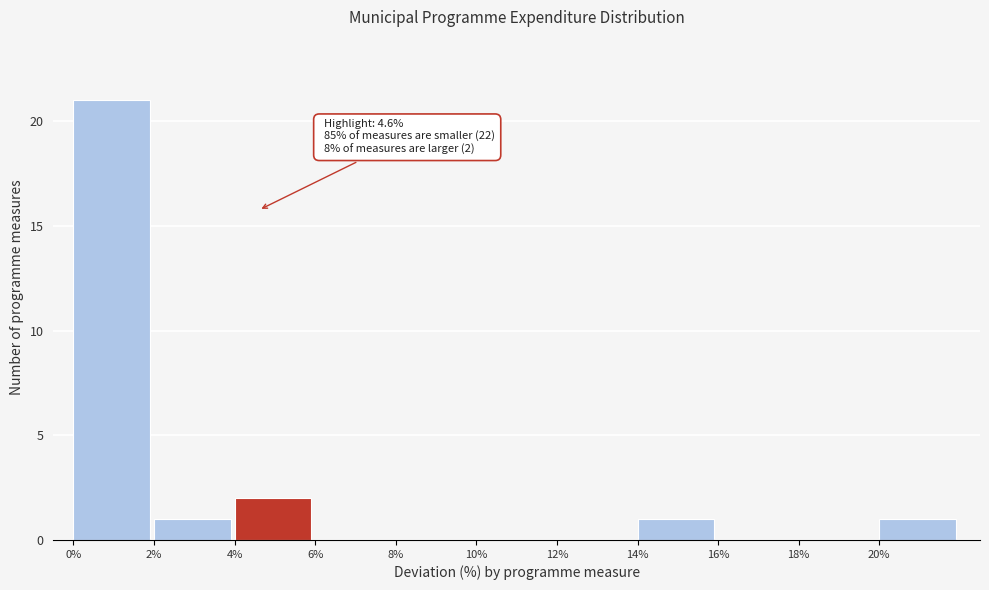

Which range on the x-axis has the tallest bar?

0 to 2